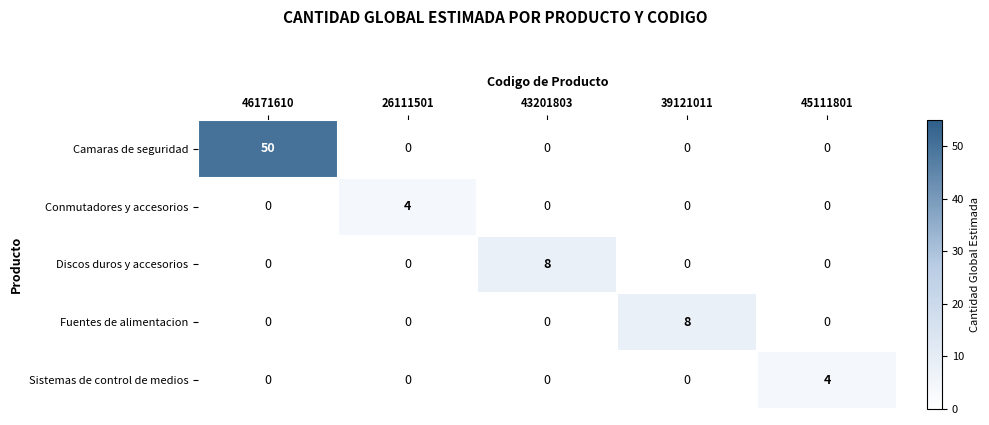

At which category does the chart reach its peak across all series?

46171610